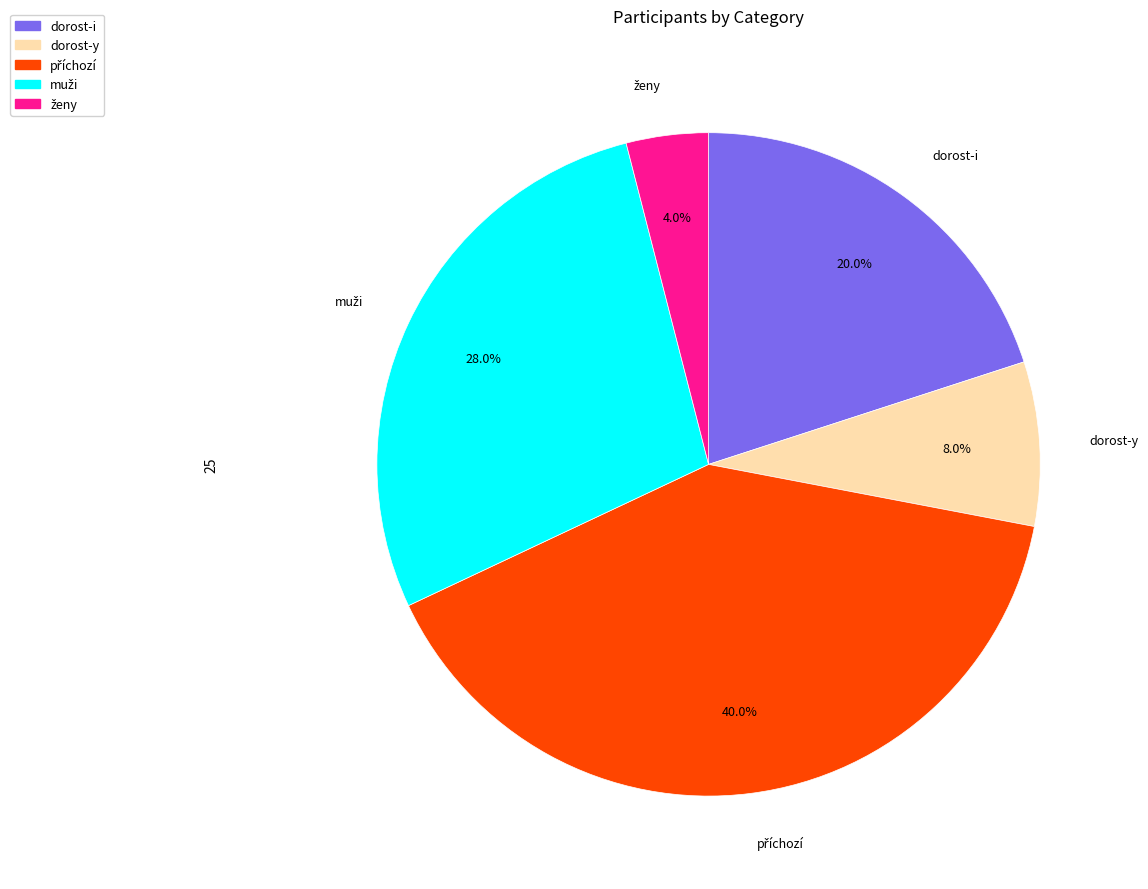

What percentage do dorost-i and dorost-y together represent?

28.0%